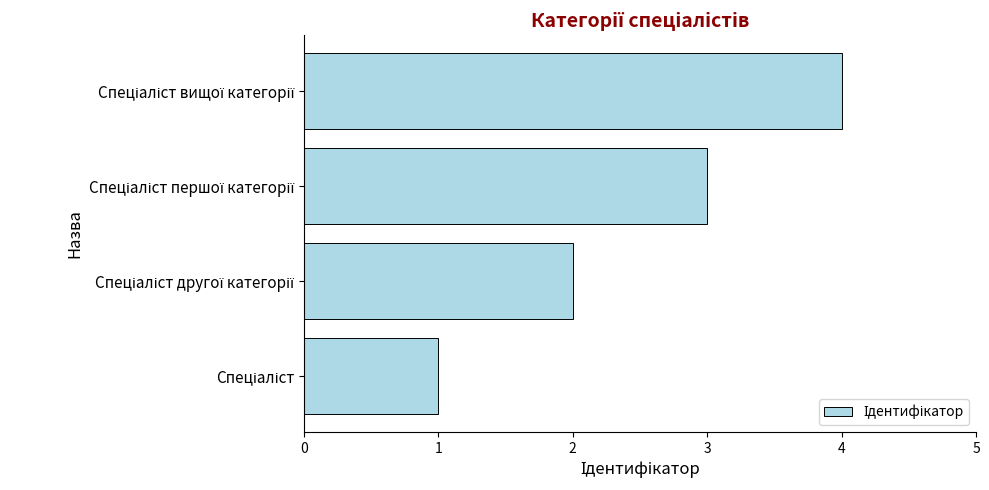

What is the maximum value shown in the chart?

4